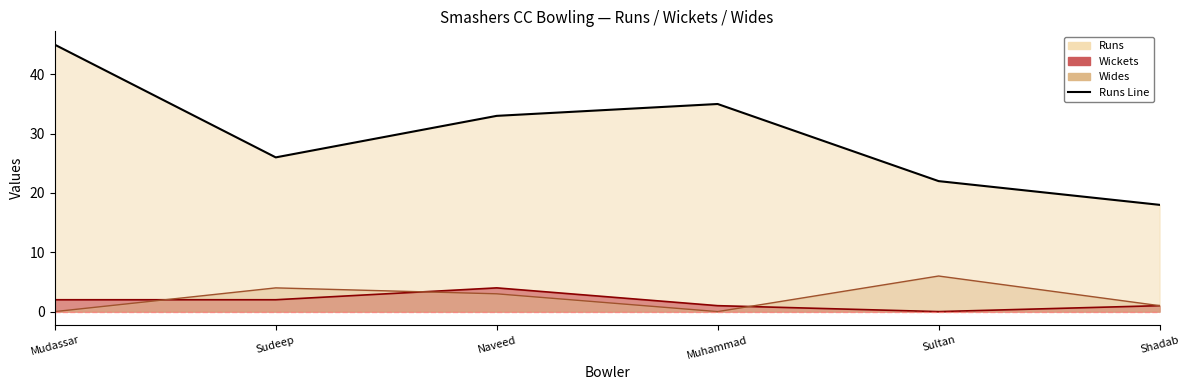

True or false: the data shows 22 at Sultan.

True